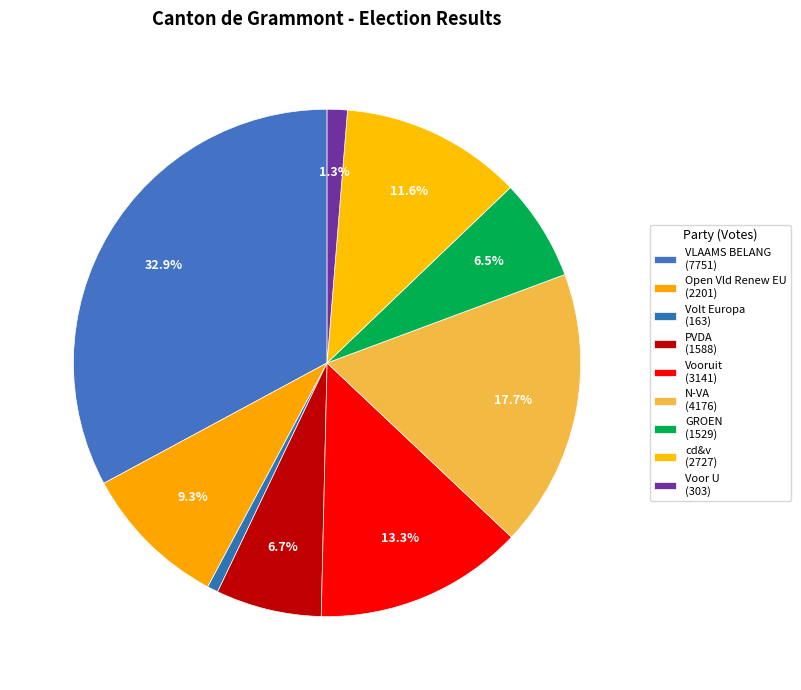

To the nearest percent, what percentage of the pie is Vooruit?

13%